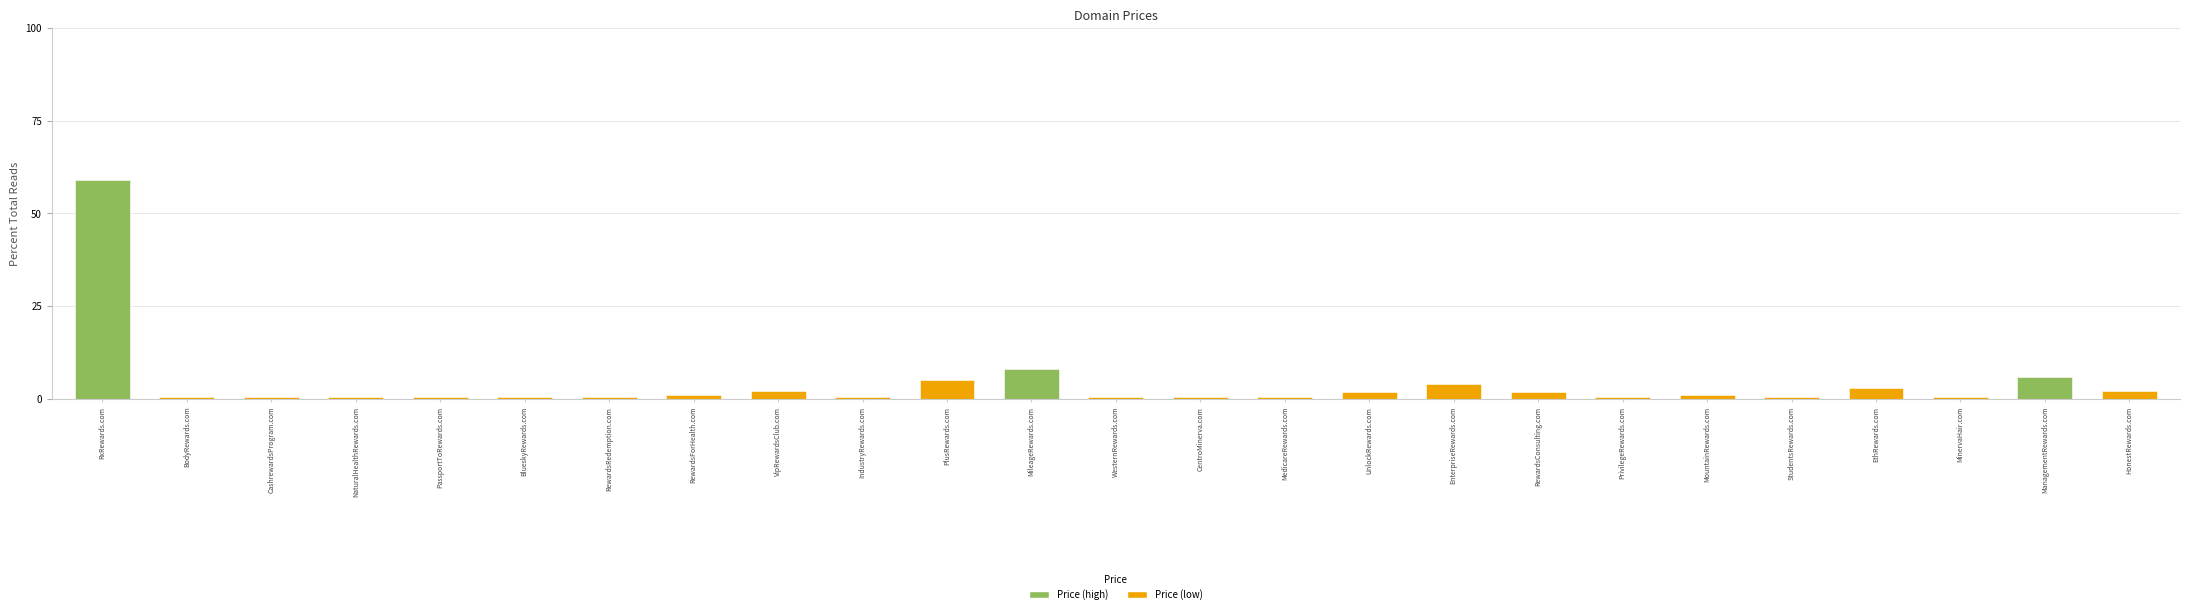

Which has a higher value, ManagementRewards.com or RxRewards.com?

RxRewards.com